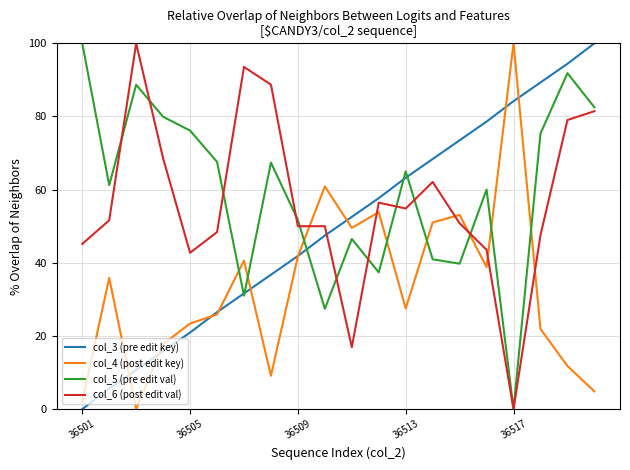

What is the greatest value displayed?

100.0